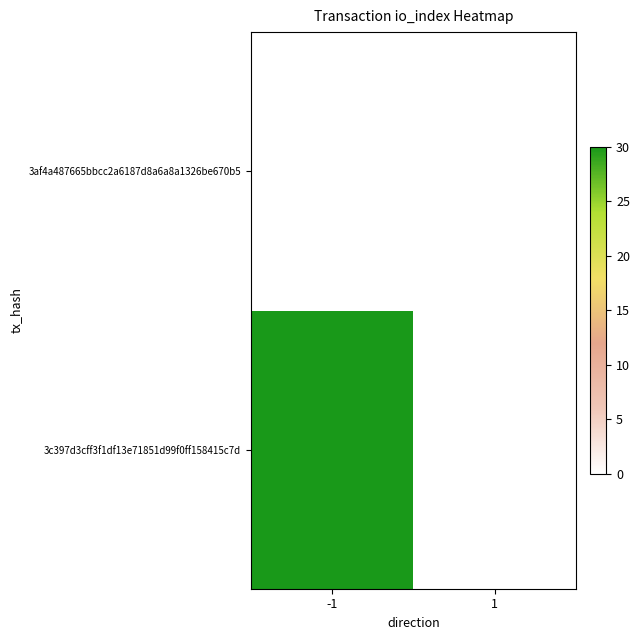

At which category is the sum across all series the highest?

-1